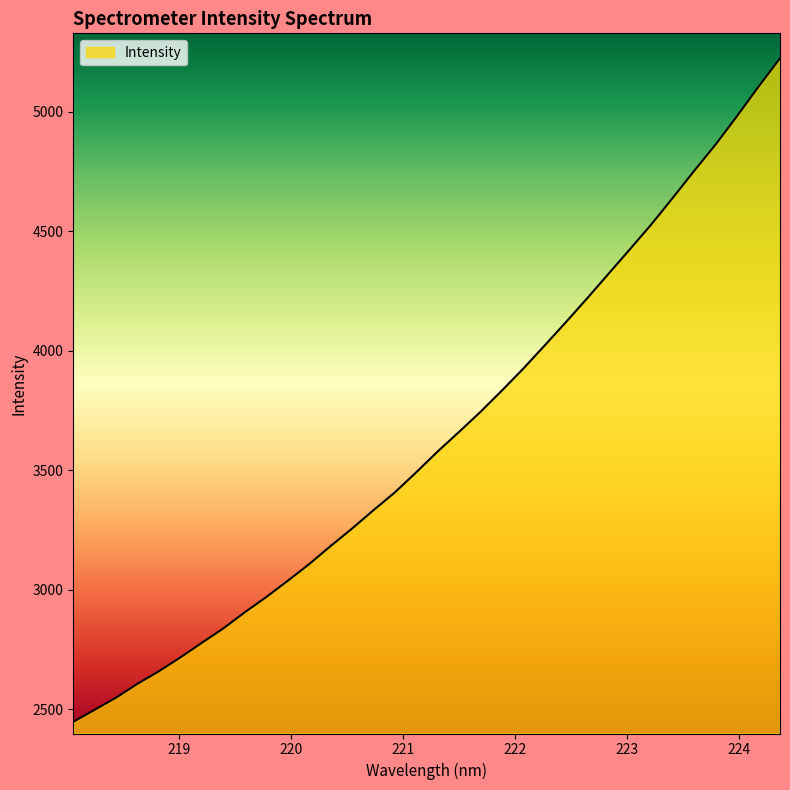

What is the greatest value displayed?

5224.0